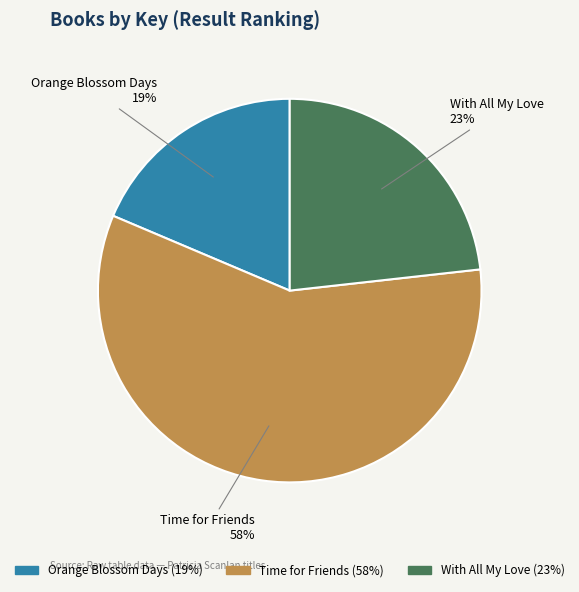

What is the majority slice?

Time for Friends